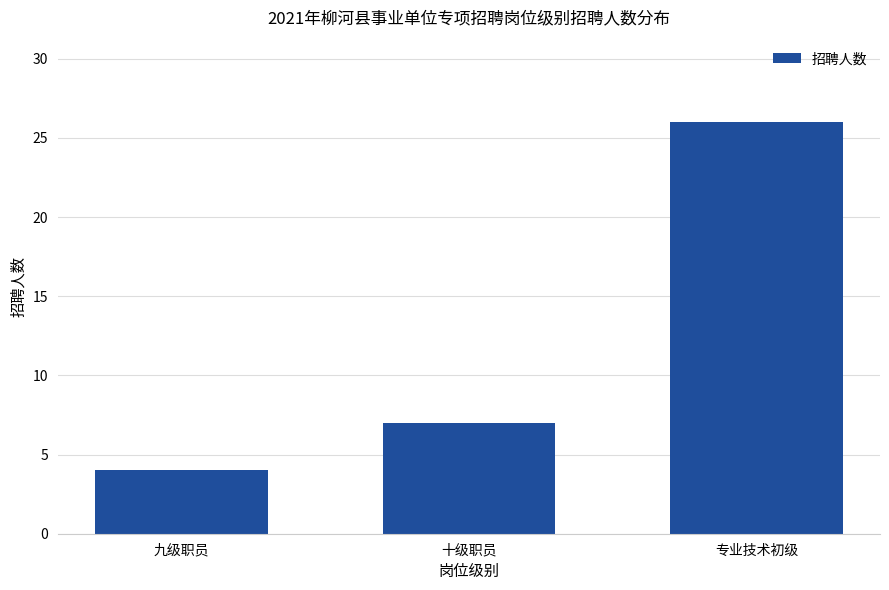

The value at 十级职员 is 7. True or false?

True